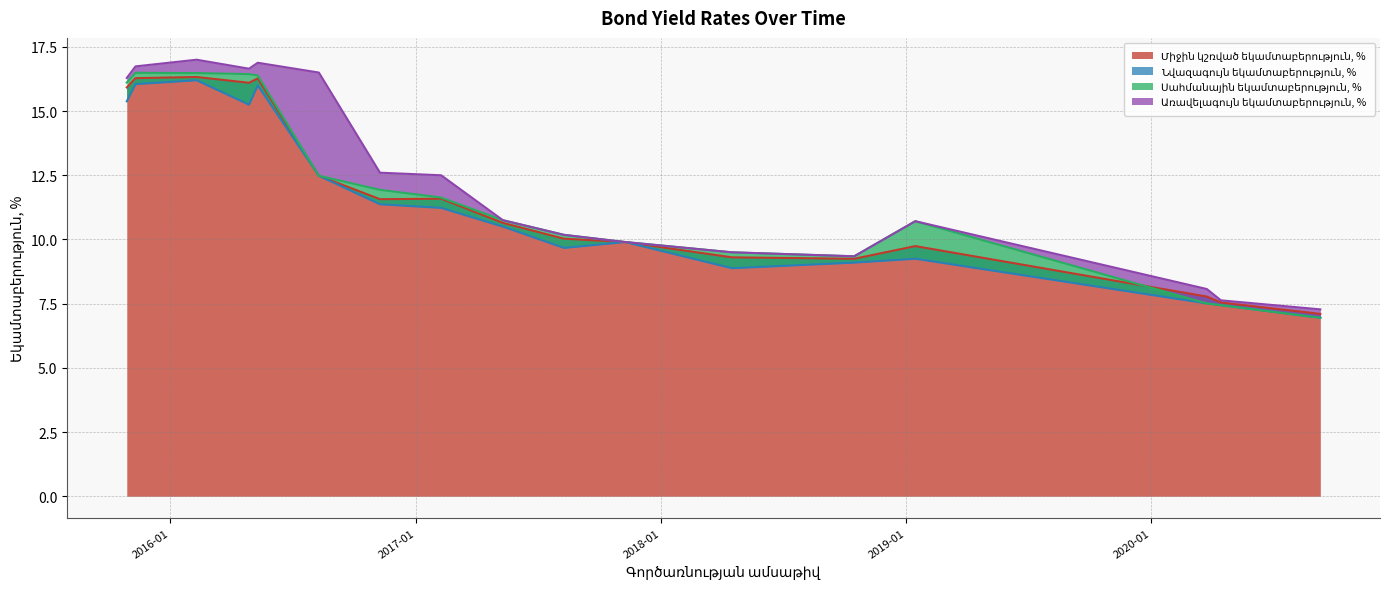

What is the label of the 5th point from the right?

2018-10-16